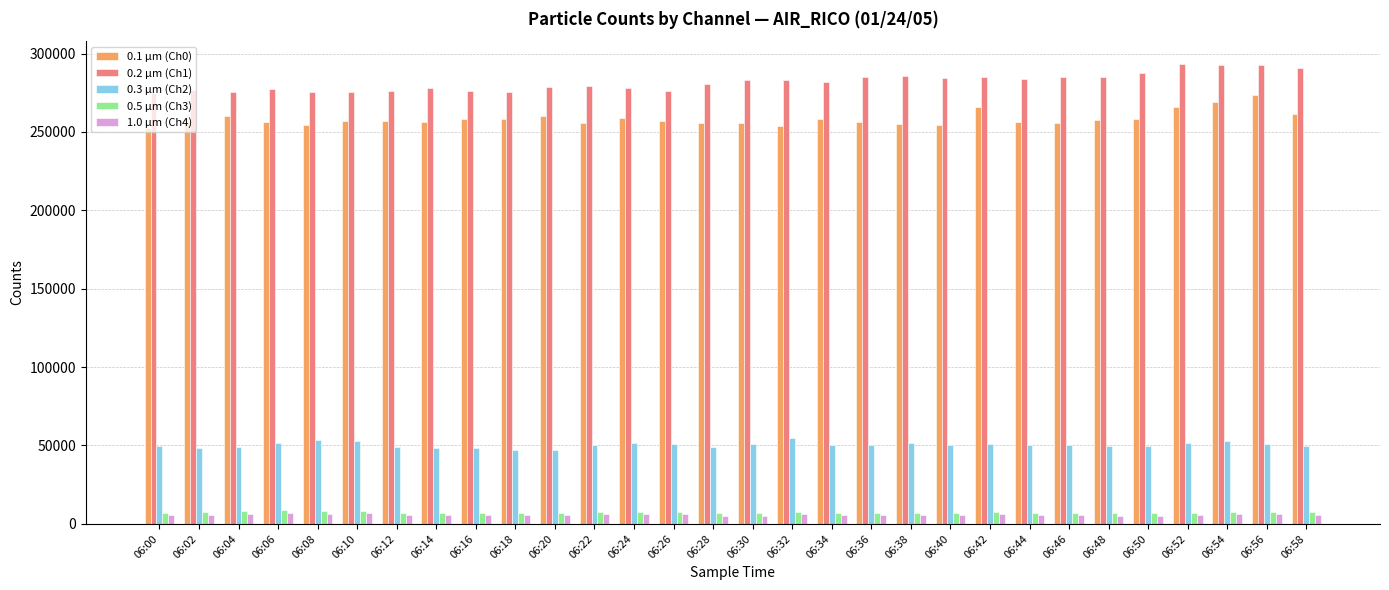

The 1.0 µm (Ch4) series shows 5527 at 06:46. True or false?

True